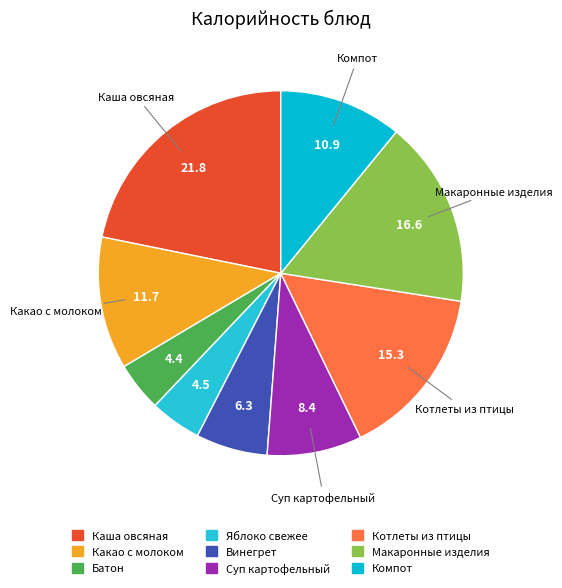

How many slices are in this pie chart?

9